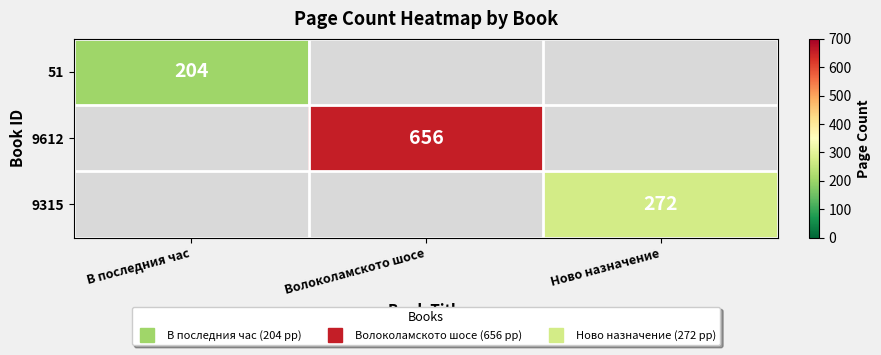

Which series has the largest range (max minus min)?

51